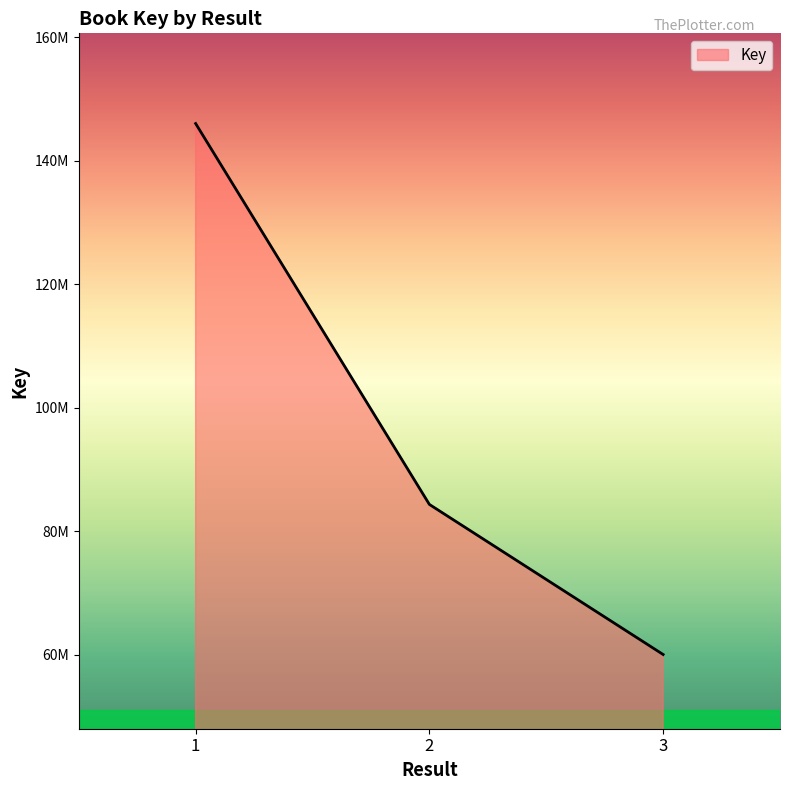

What is the value of the 2nd point from the left?

84369309